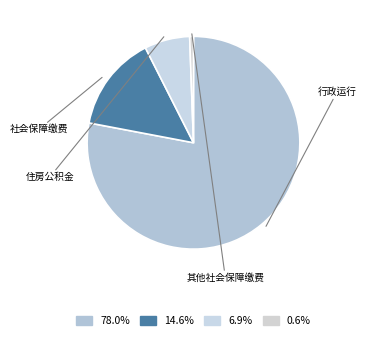

What is the ratio of the value at 其他社会保障缴费 to the value at 住房公积金?

0.1